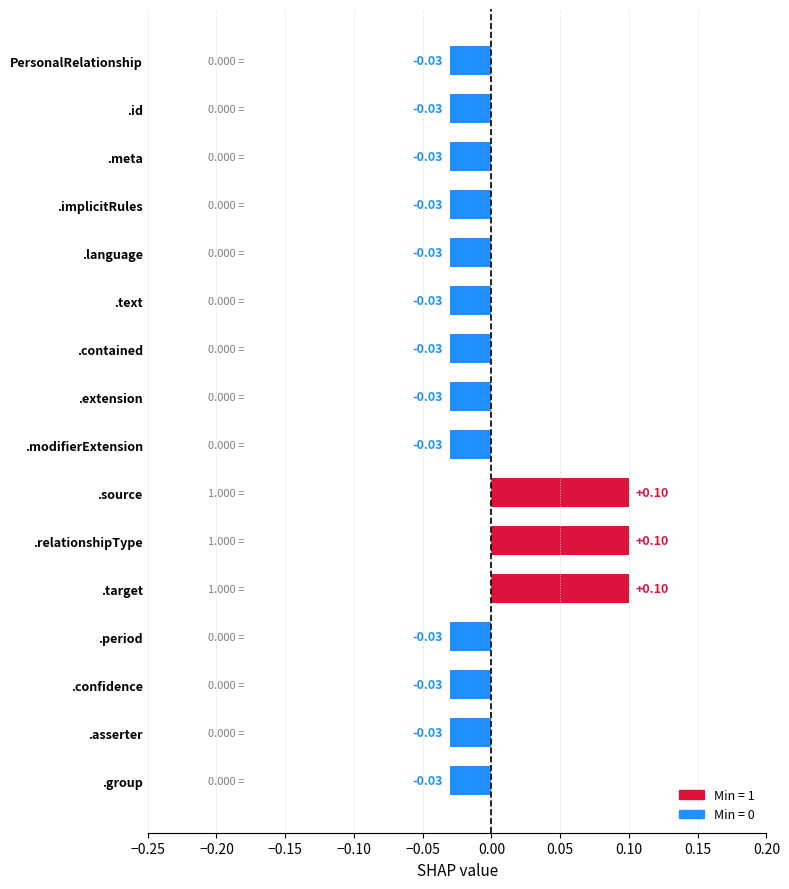

Count the number of categories in the chart.

16